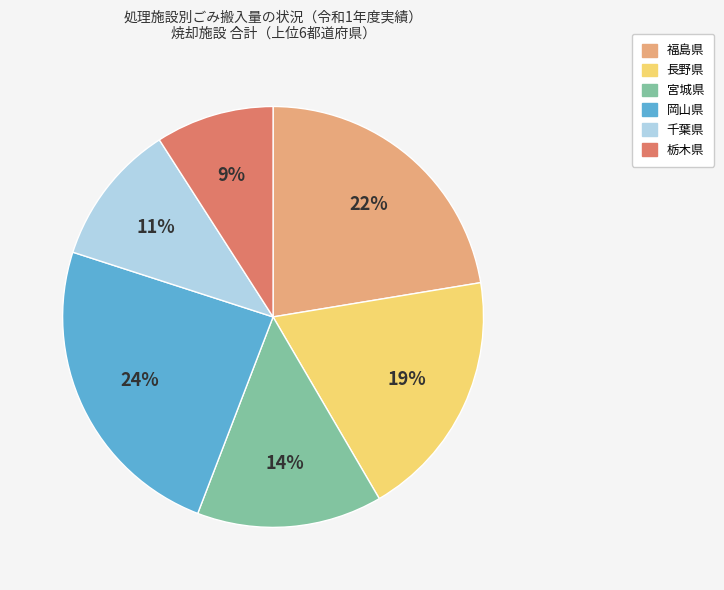

Is there a majority slice in this chart?

No